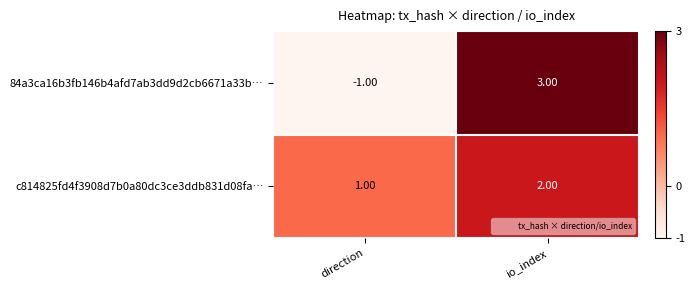

Which category has the highest value in the c814825fd4f3908d7b0a80dc3ce3ddb831d08fa… series?

io_index